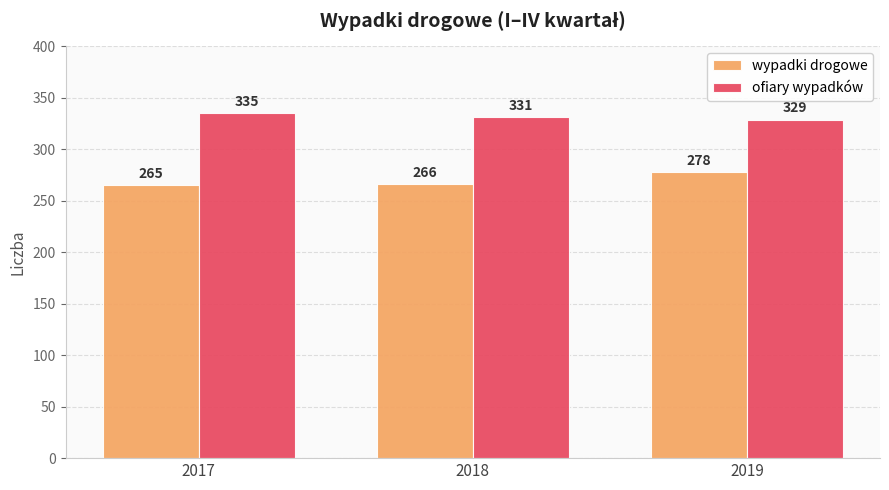

At which category is the sum across all series the highest?

2019